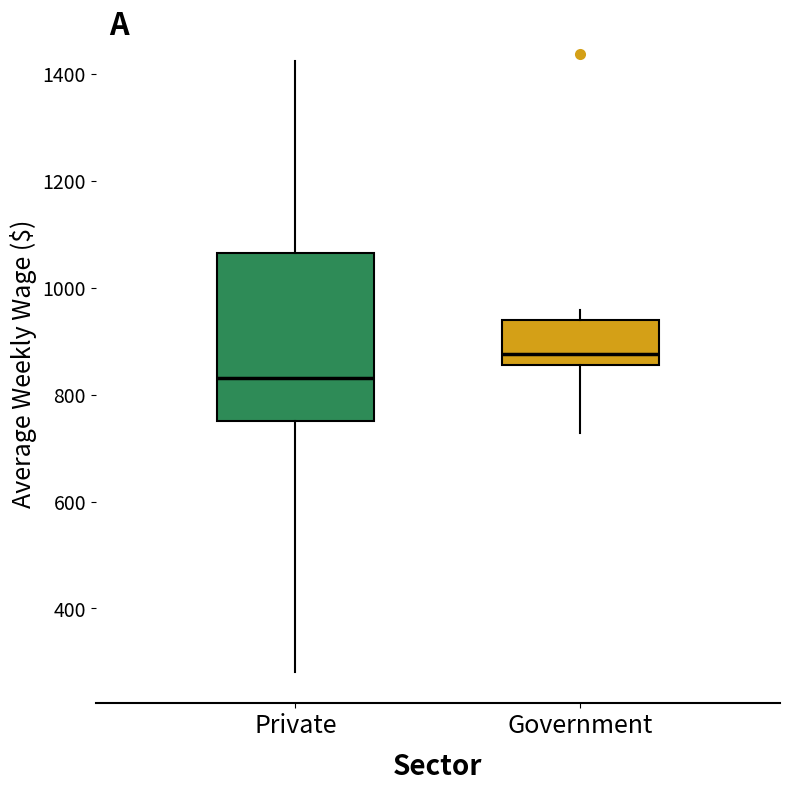

Reading left to right, read every box against the y-axis: the position of its median line, the range the box covers, and the ends of its whiskers. The values are not printed on the chart, so give them approximately, as read against the axis.

Private: median 840, box 740 to 1060, whiskers 280 to 1420
Government: median 880, box 860 to 940, whiskers 720 to 960